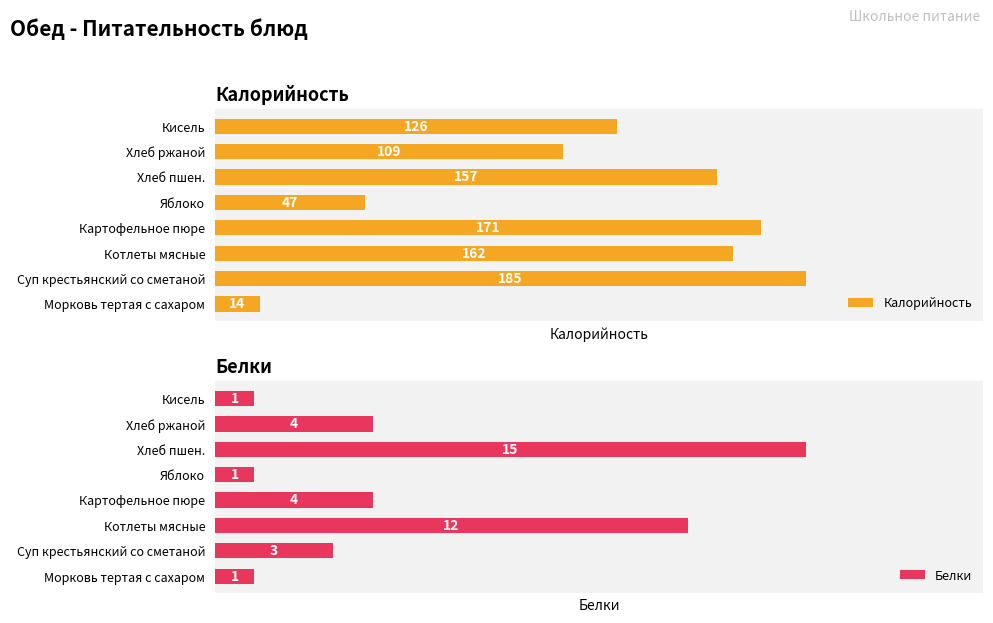

Count the number of data series in this chart.

2